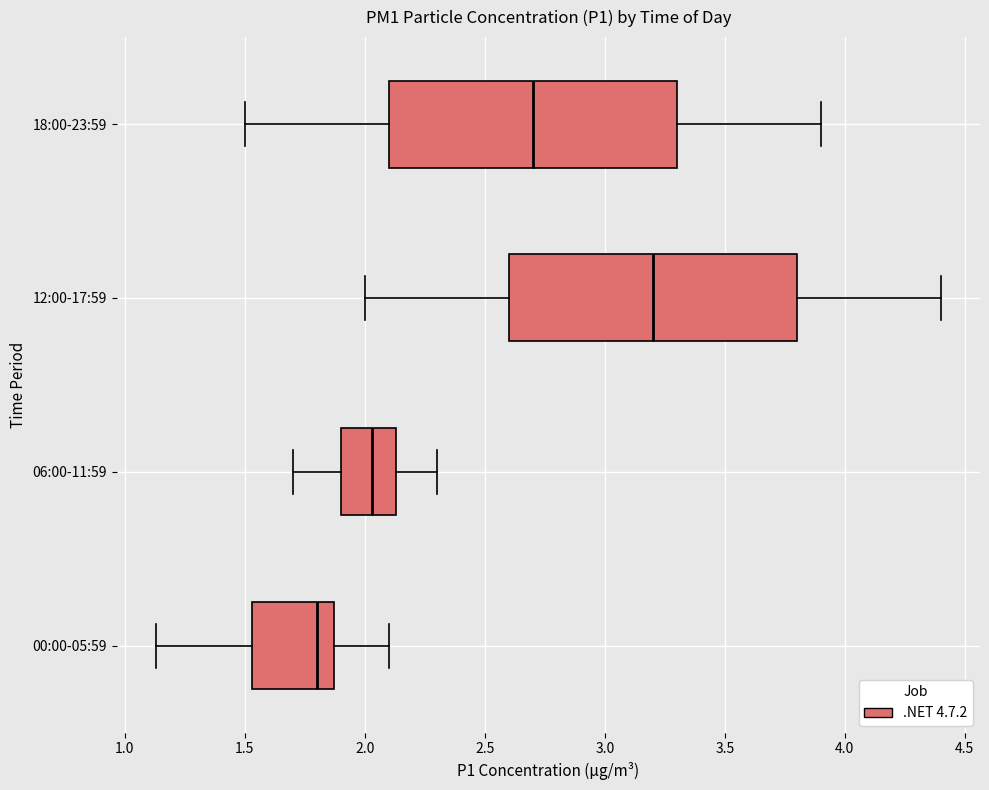

Which box's median line is the furthest to the right?

12:00-17:59